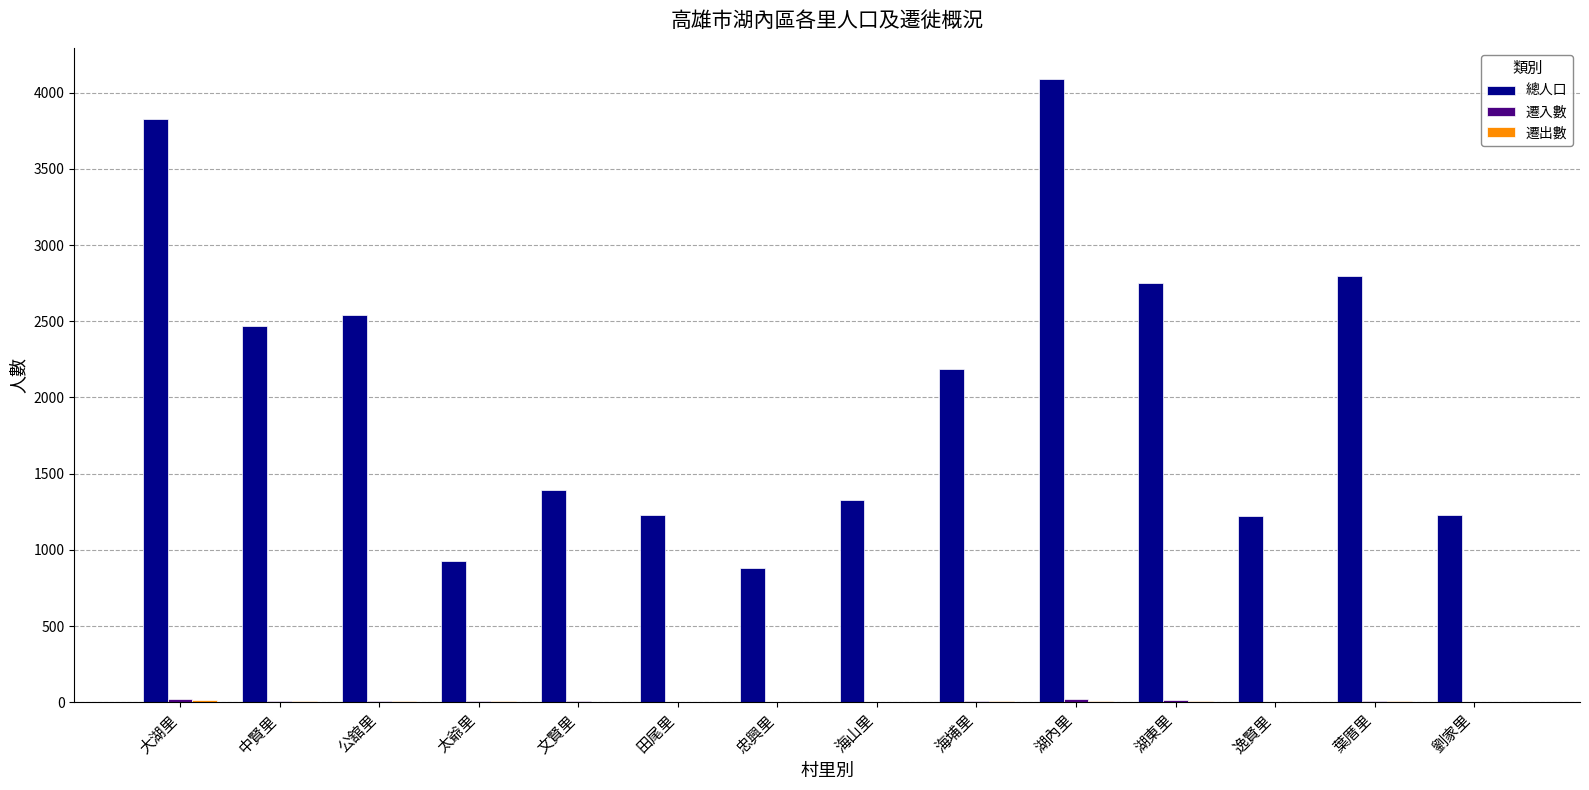

What is the spread (max minus min) of values at 公舘里?

2533